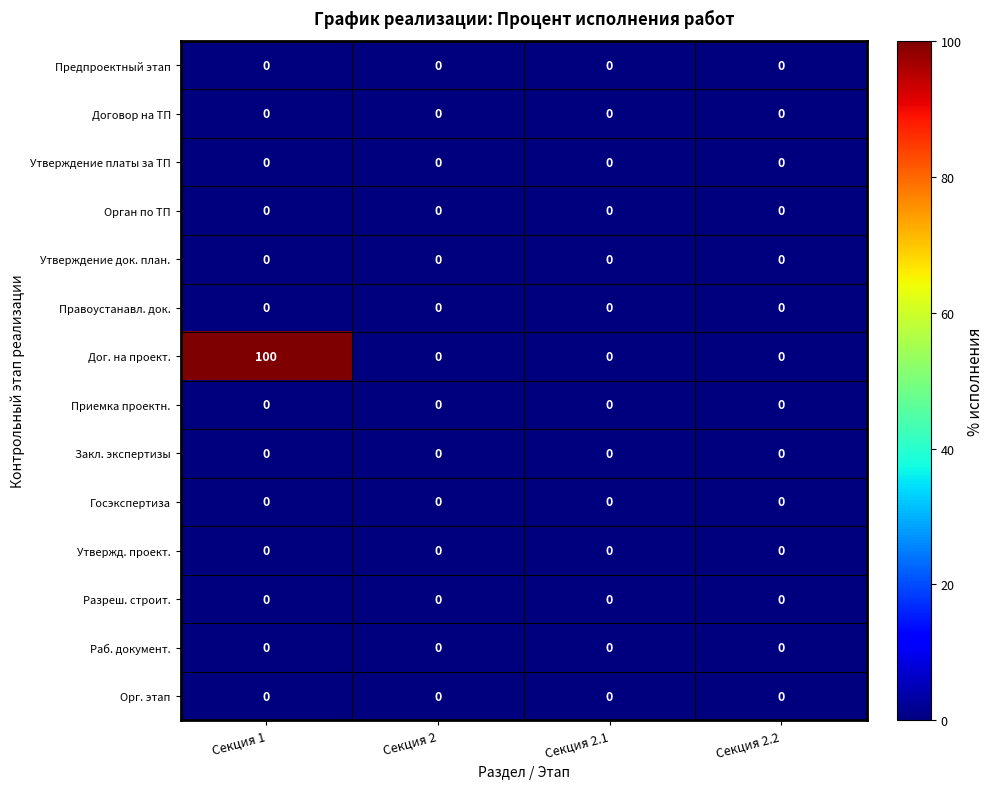

At which category does the chart reach its peak across all series?

Секция 1